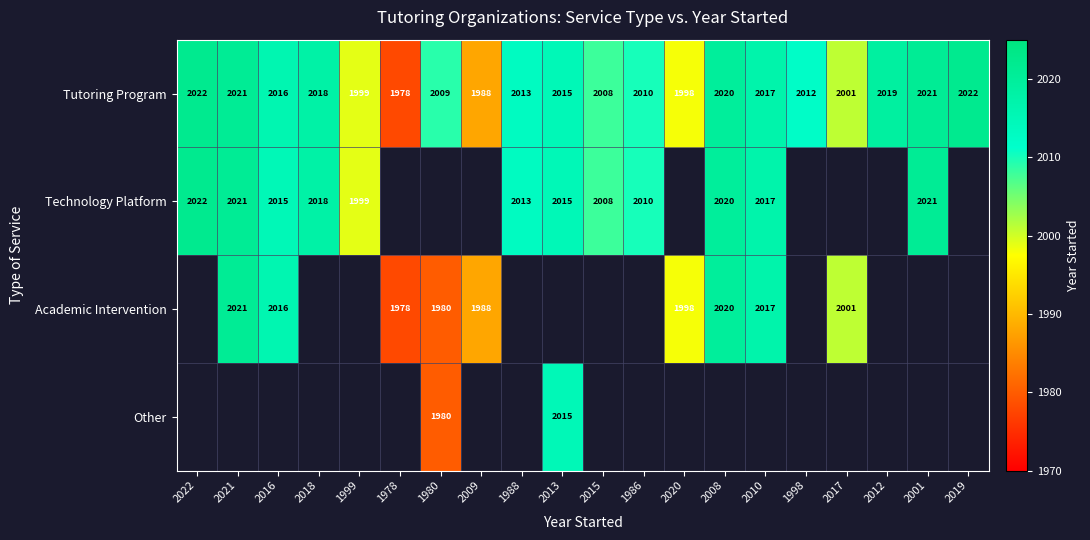

What is the minimum value for Tutoring Program?

1978